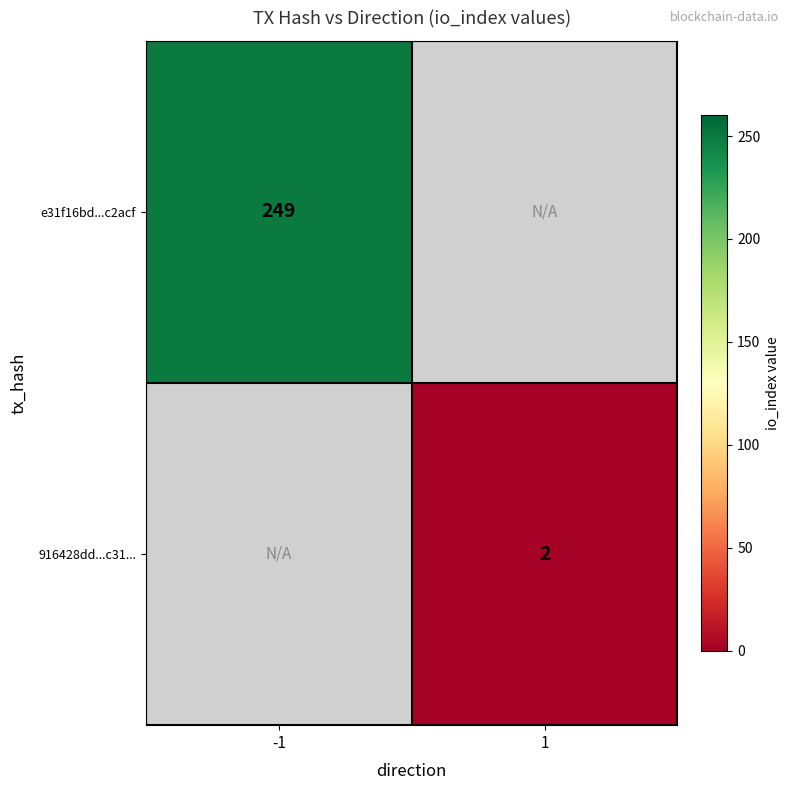

Is it true that 916428dd...c31... equals 3 at 1?

False